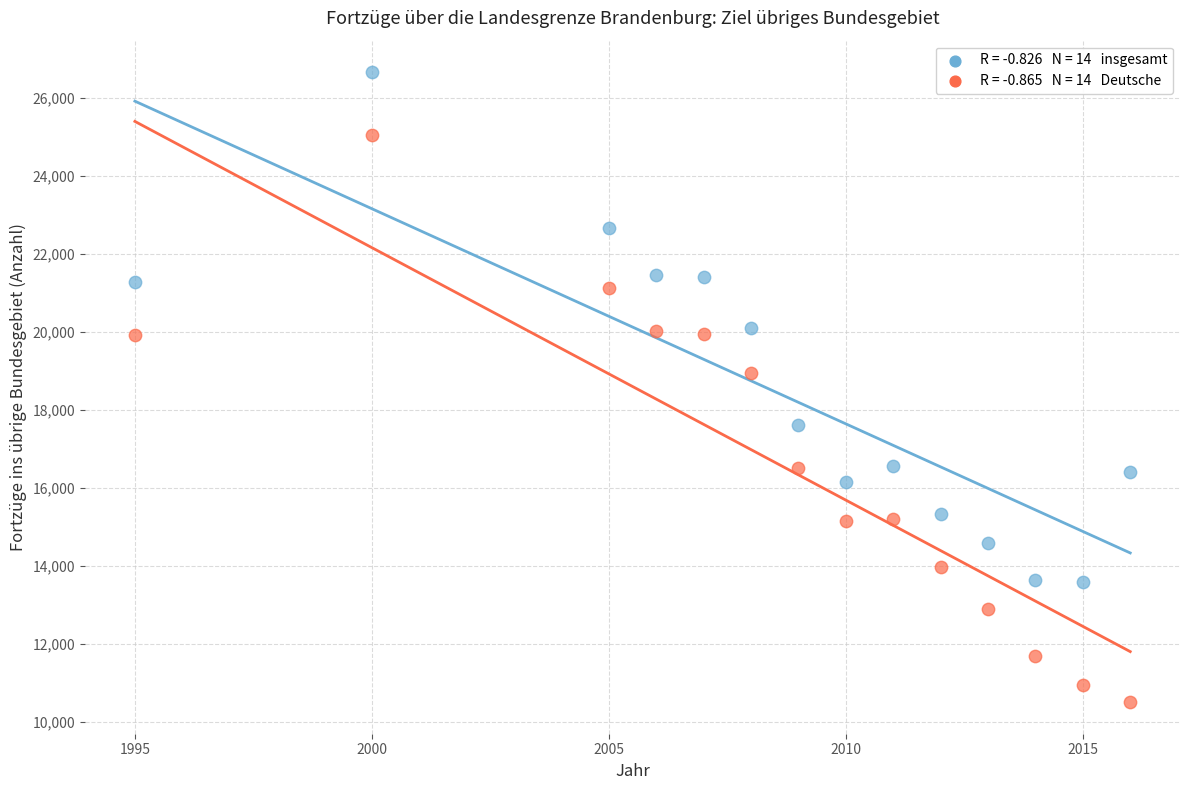

Across all series, what Y value is closest to 18584?

18938